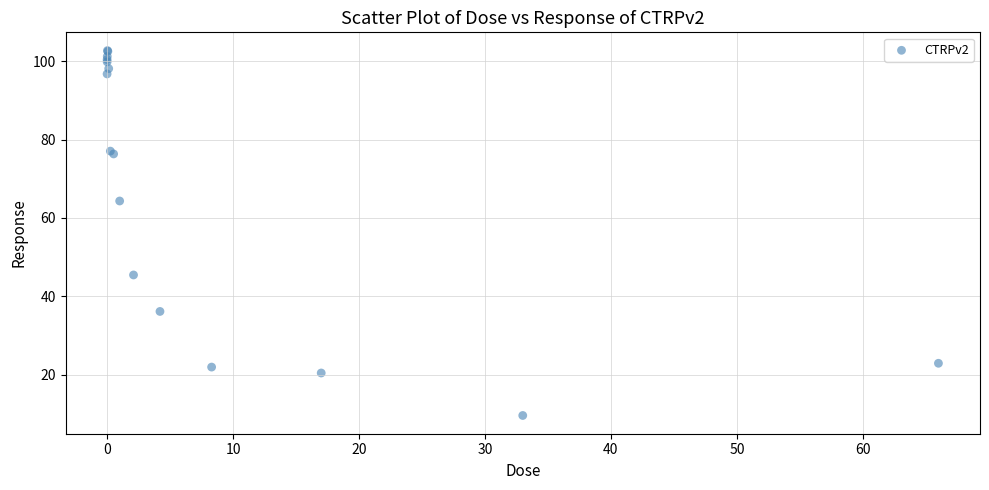

What Y value in the scatter plot is closest to 56?

64.3